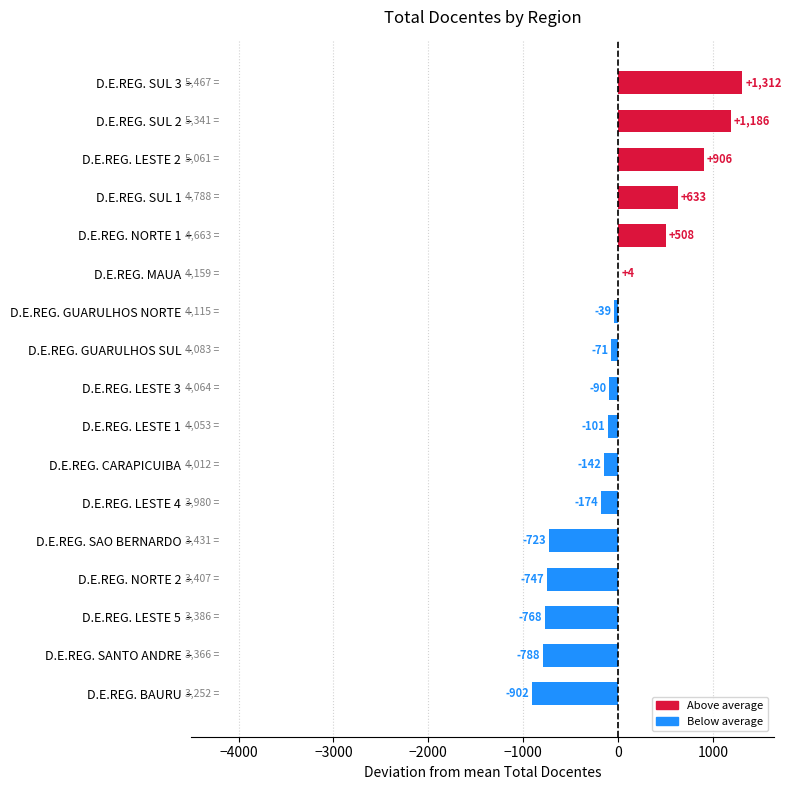

What is the approximate value at D.E.REG. SUL 3?

1312.4